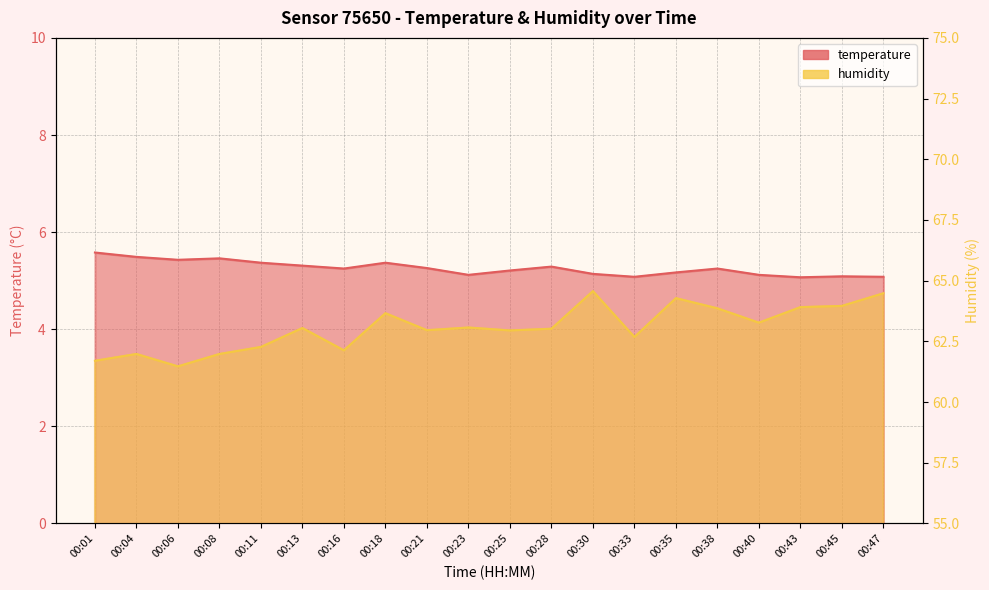

Which series has the largest total across all categories?

humidity